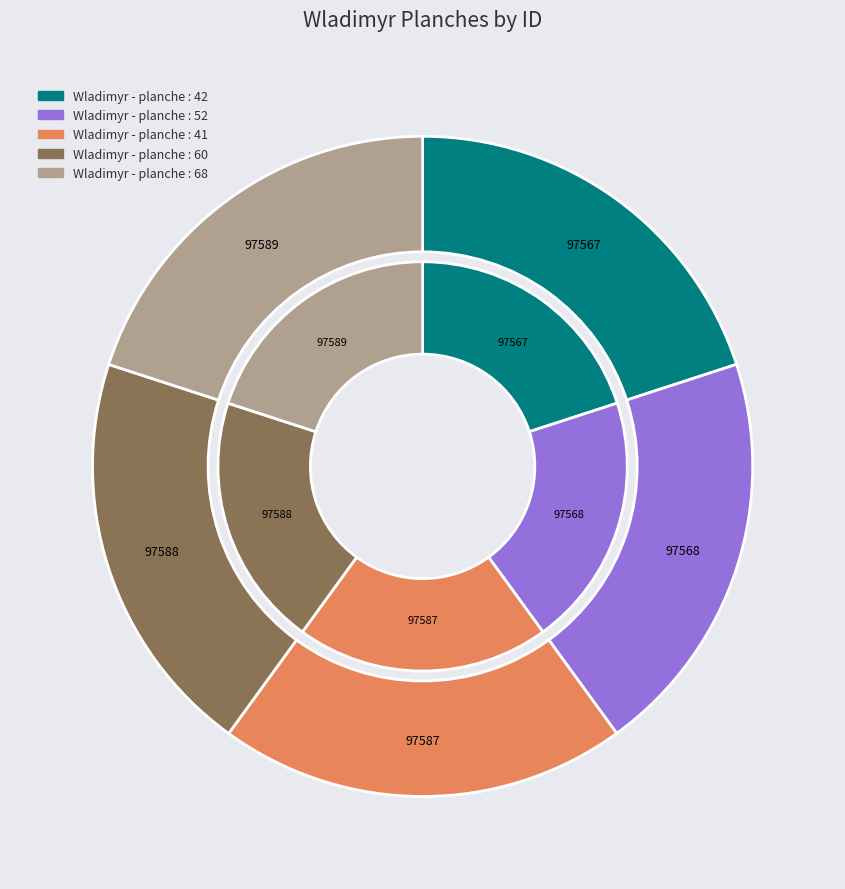

Count the number of slices in the pie.

5